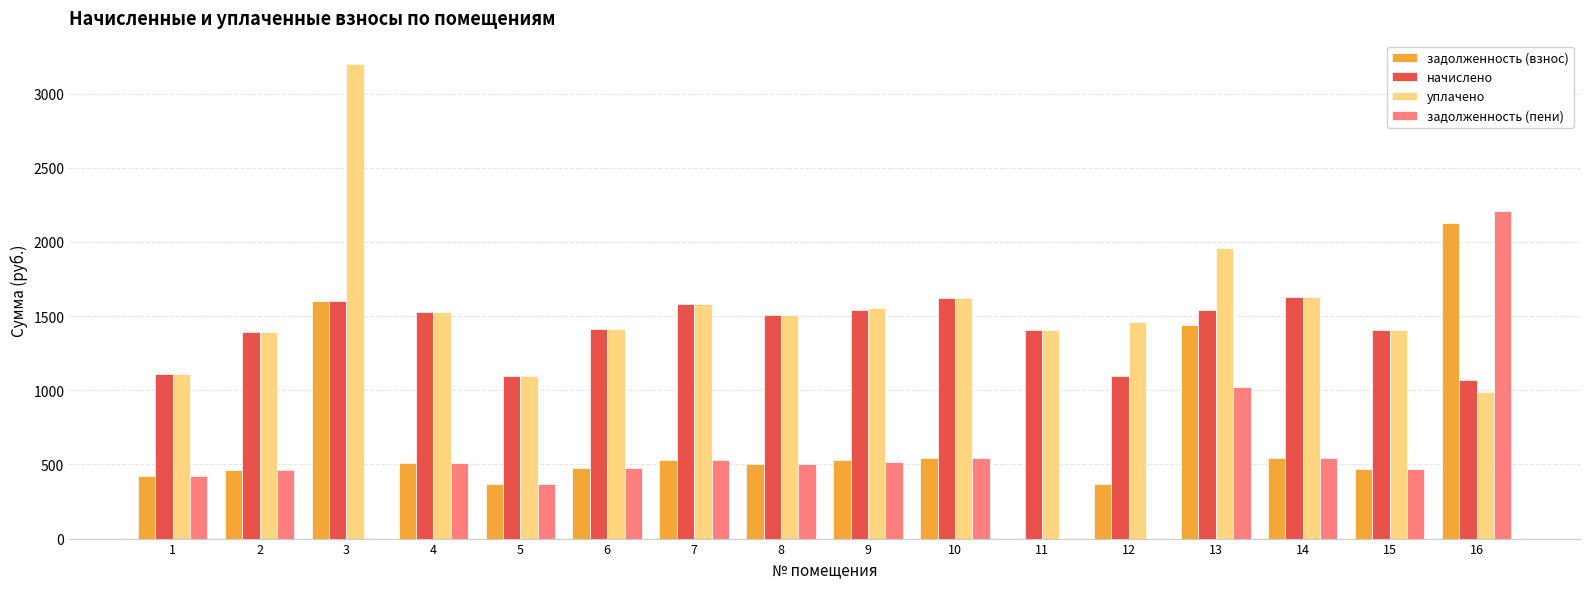

What is the maximum value shown in the chart?

3196.7